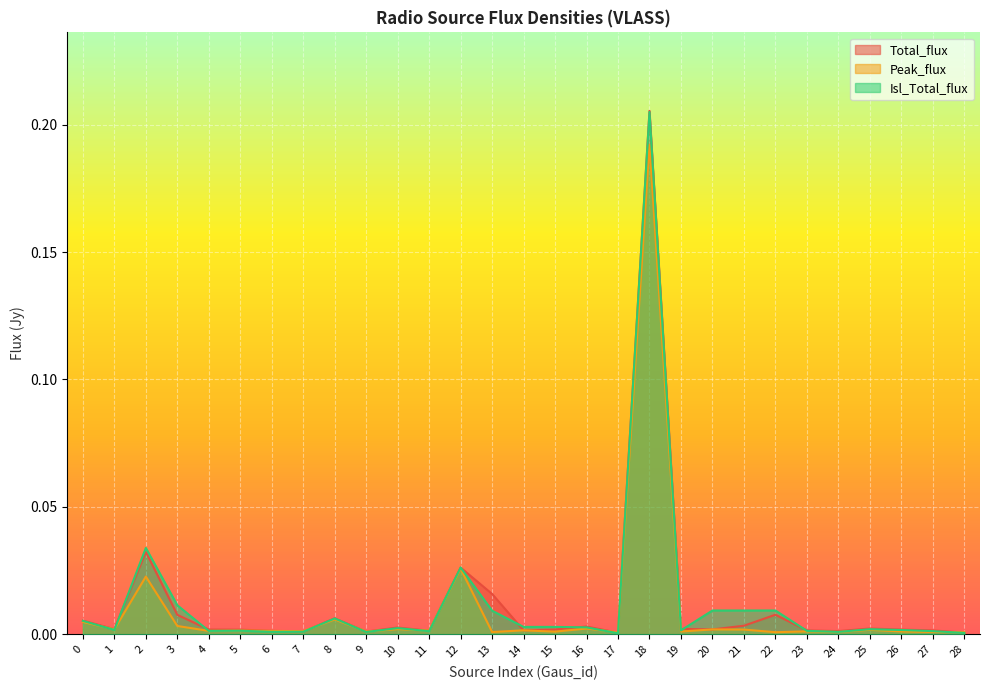

How many interior local valleys does the Total_flux series have?

8